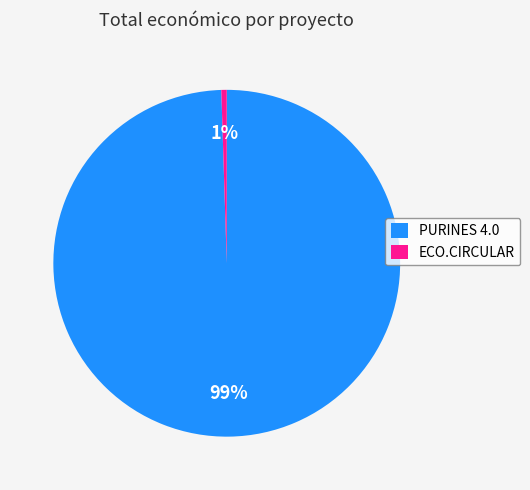

Which slice is the largest?

PURINES 4.0